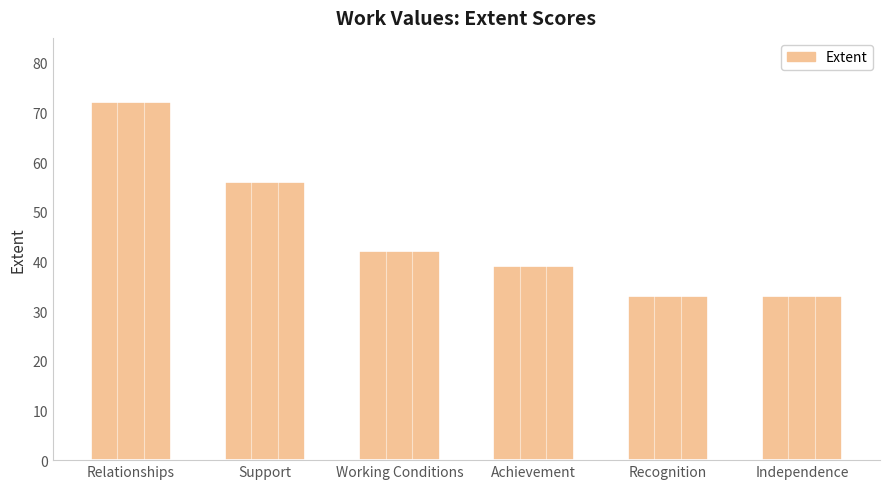

True or false: the data shows 39 at Achievement.

True